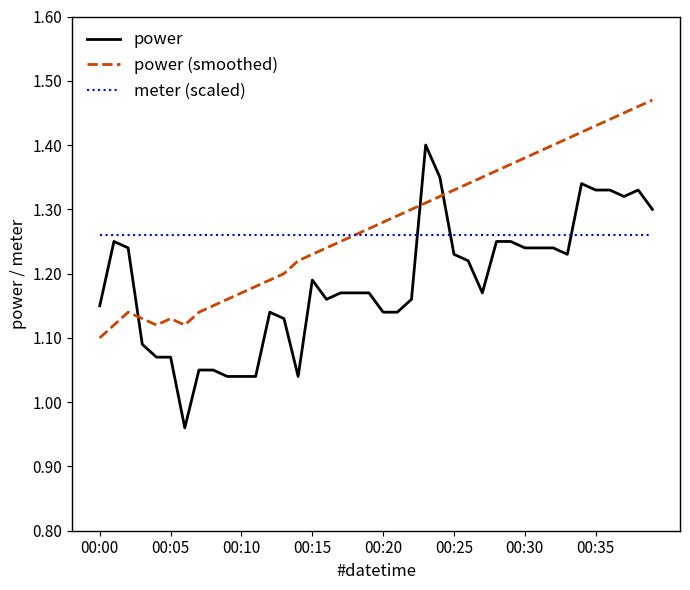

Which series ends up on top after the final intersection of power (smoothed) and power?

power (smoothed)